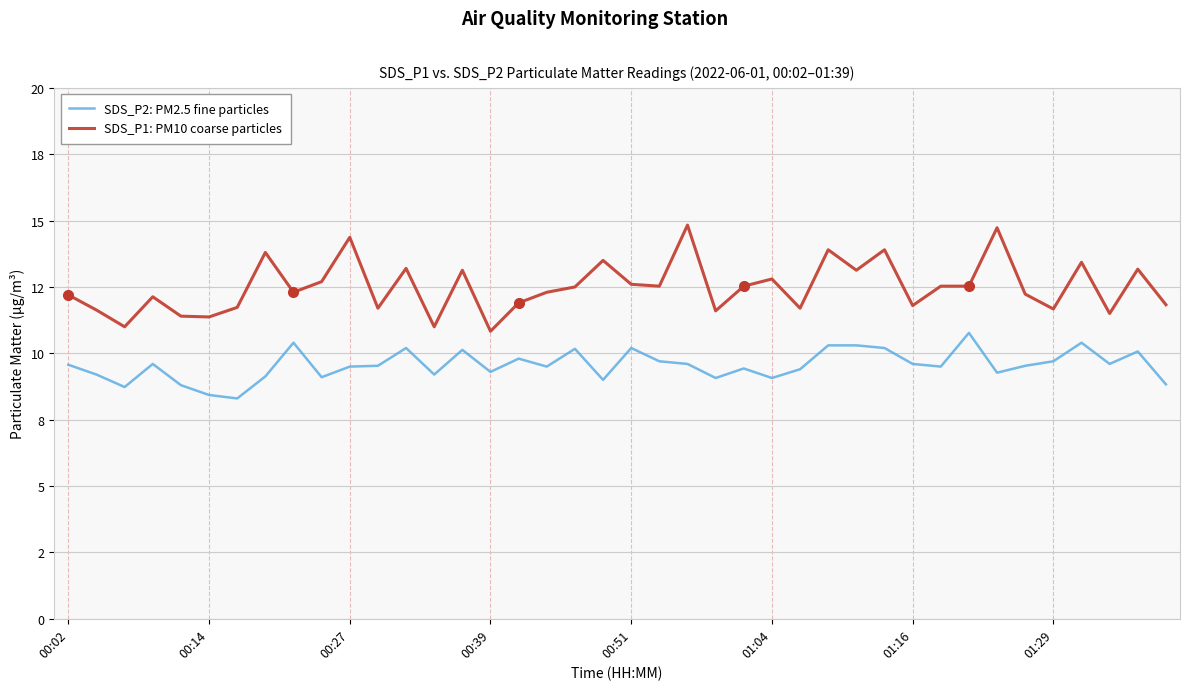

What are all the series names shown in the legend?

SDS_P2: PM2.5 fine particles, SDS_P1: PM10 coarse particles